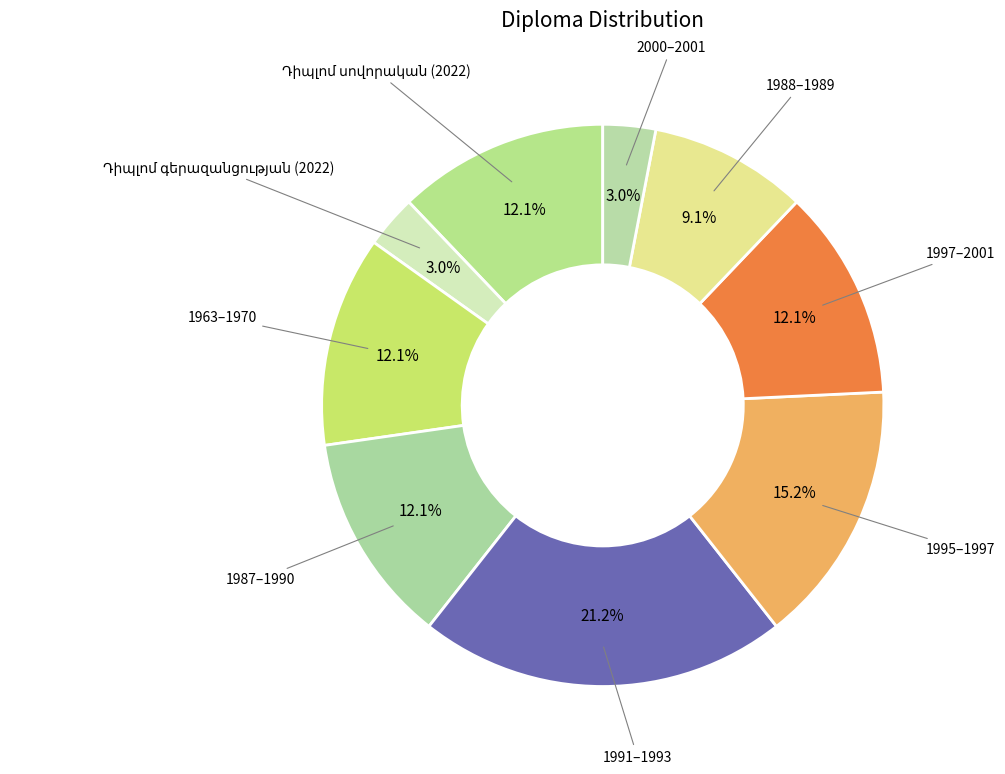

How many slices are in this pie chart?

9